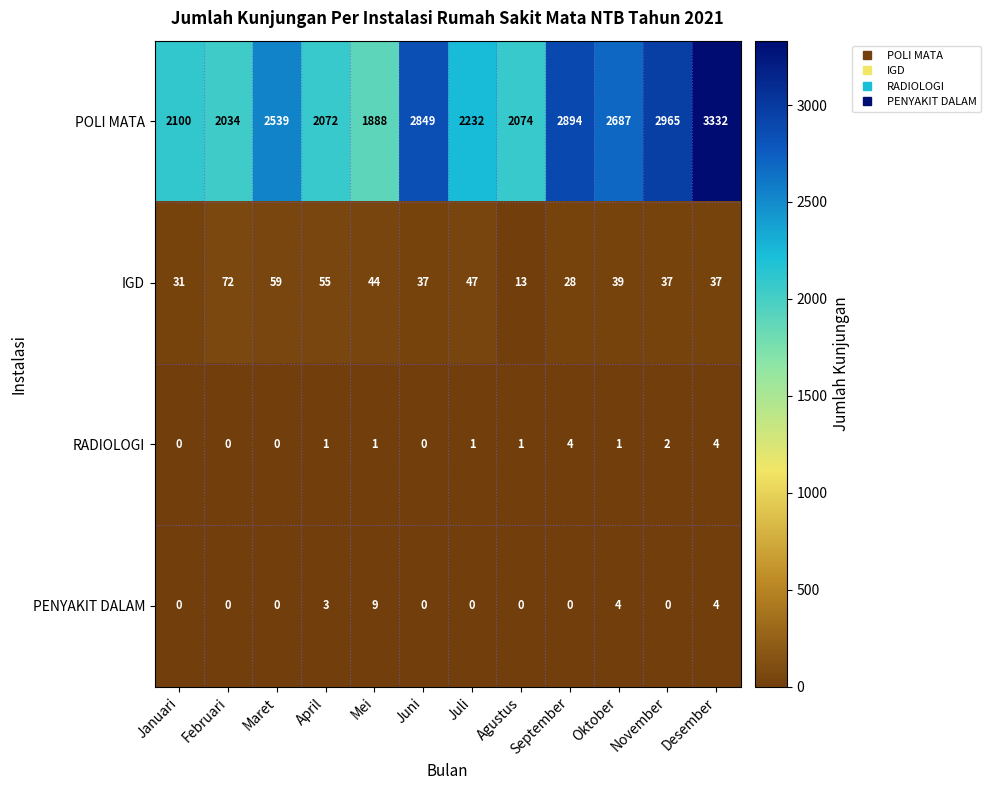

What is the total value across all series at Maret?

2598